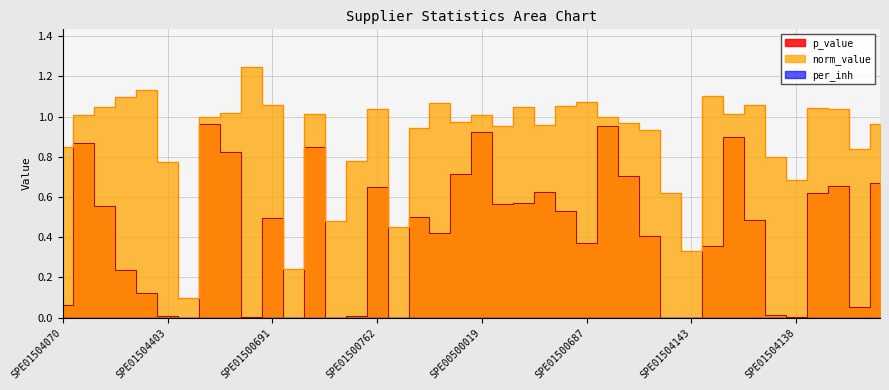

Between SPE00201727 and SPE00300537, which is larger?

SPE00300537